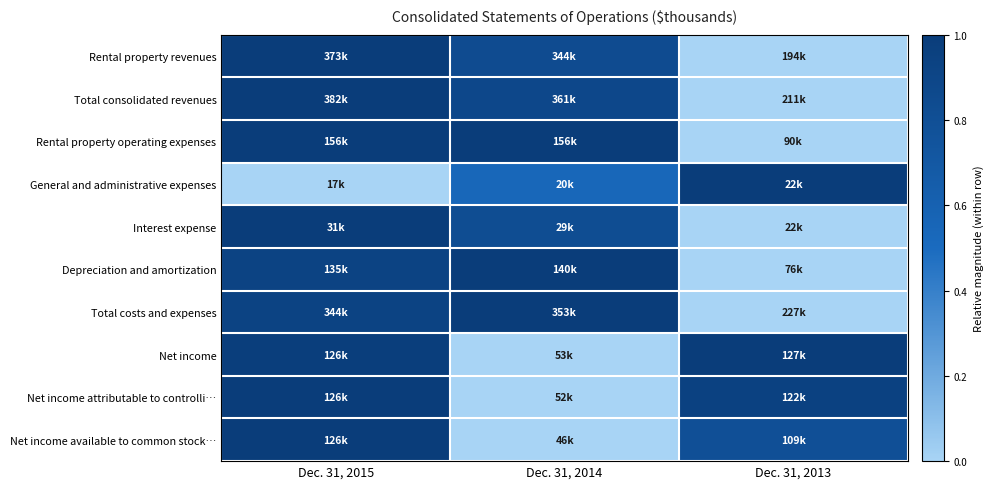

Reading left to right, what are all the values shown in this chart?

Rental property revenues: Dec. 31, 2015=1.0	Dec. 31, 2014=0.8	Dec. 31, 2013=0.0
Total consolidated revenues: Dec. 31, 2015=1.0	Dec. 31, 2014=0.9	Dec. 31, 2013=0.0
Rental property operating expenses: Dec. 31, 2015=1.0	Dec. 31, 2014=1.0	Dec. 31, 2013=0.0
General and administrative expenses: Dec. 31, 2015=0.0	Dec. 31, 2014=0.5	Dec. 31, 2013=1.0
Interest expense: Dec. 31, 2015=1.0	Dec. 31, 2014=0.8	Dec. 31, 2013=0.0
Depreciation and amortization: Dec. 31, 2015=0.9	Dec. 31, 2014=1.0	Dec. 31, 2013=0.0
Total costs and expenses: Dec. 31, 2015=0.9	Dec. 31, 2014=1.0	Dec. 31, 2013=0.0
Net income: Dec. 31, 2015=1.0	Dec. 31, 2014=0.0	Dec. 31, 2013=1.0
Net income attributable to controlli…: Dec. 31, 2015=1.0	Dec. 31, 2014=0.0	Dec. 31, 2013=0.9
Net income available to common stock…: Dec. 31, 2015=1.0	Dec. 31, 2014=0.0	Dec. 31, 2013=0.8